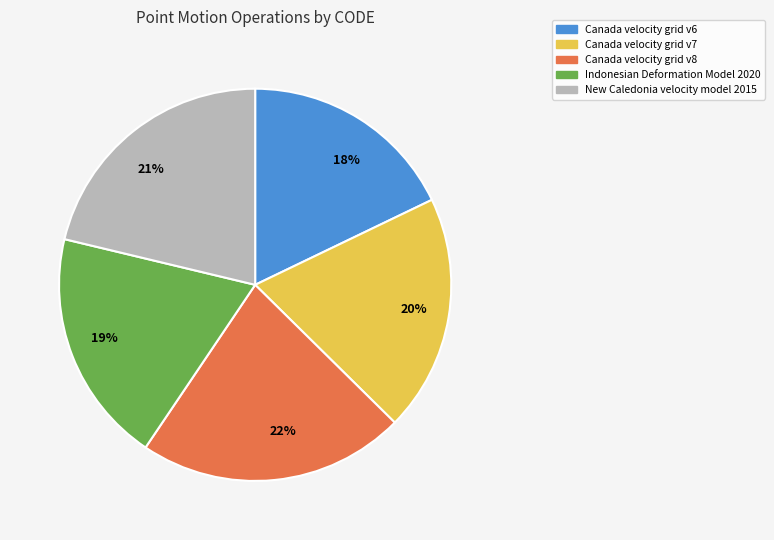

How many segments does this pie chart have?

5